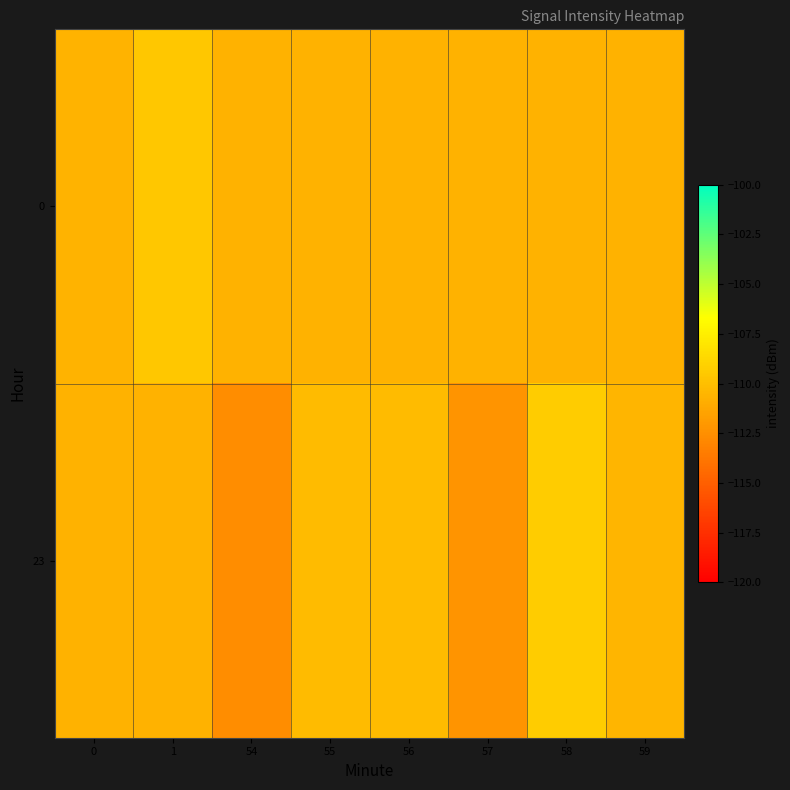

Reading left to right, list all the values displayed in this chart.

0: 0=-110.6	1=-109.6	54=-110.7	55=-110.7	56=-110.7	57=-110.7	58=-110.7	59=-110.7
23: 0=-110.7	1=-110.7	54=-112.6	55=-110.2	56=-110.2	57=-112.3	58=-109.3	59=-110.5